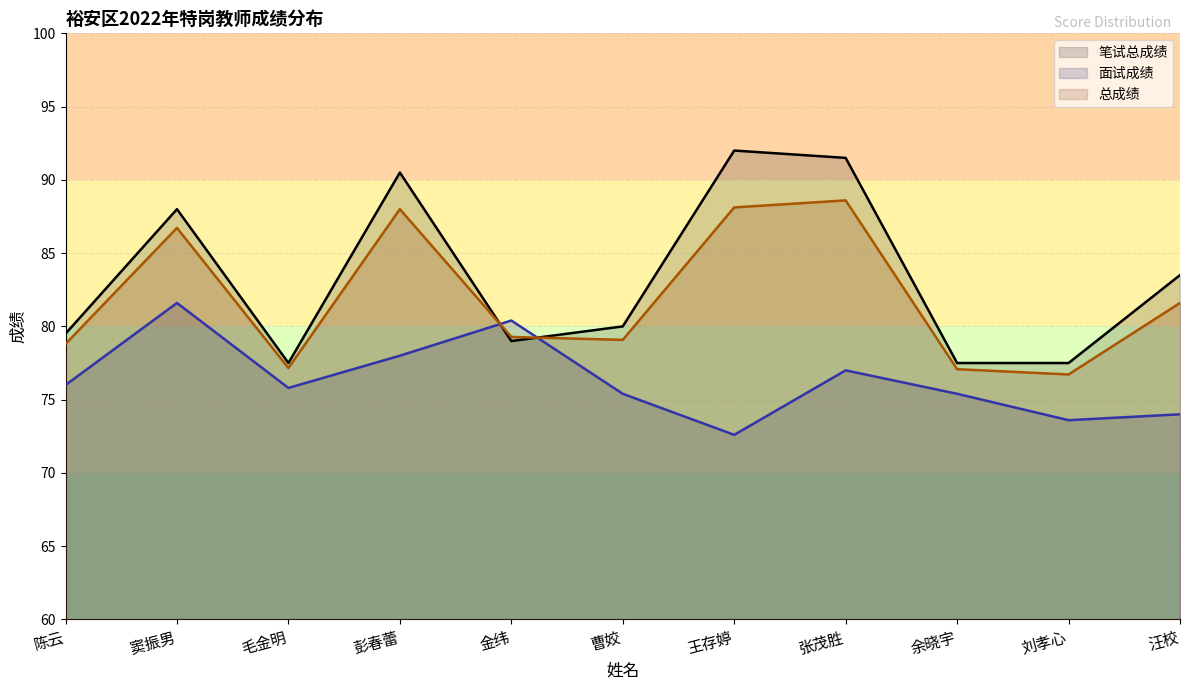

Is it true that 面试成绩 equals 75.4 at 曹姣?

True